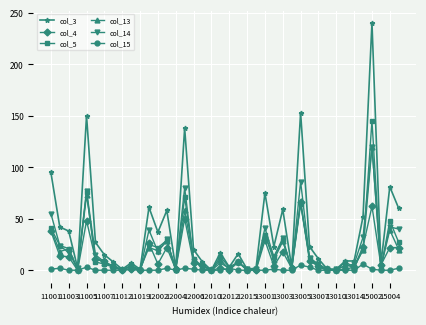

Which series has the largest total across all categories?

col_3